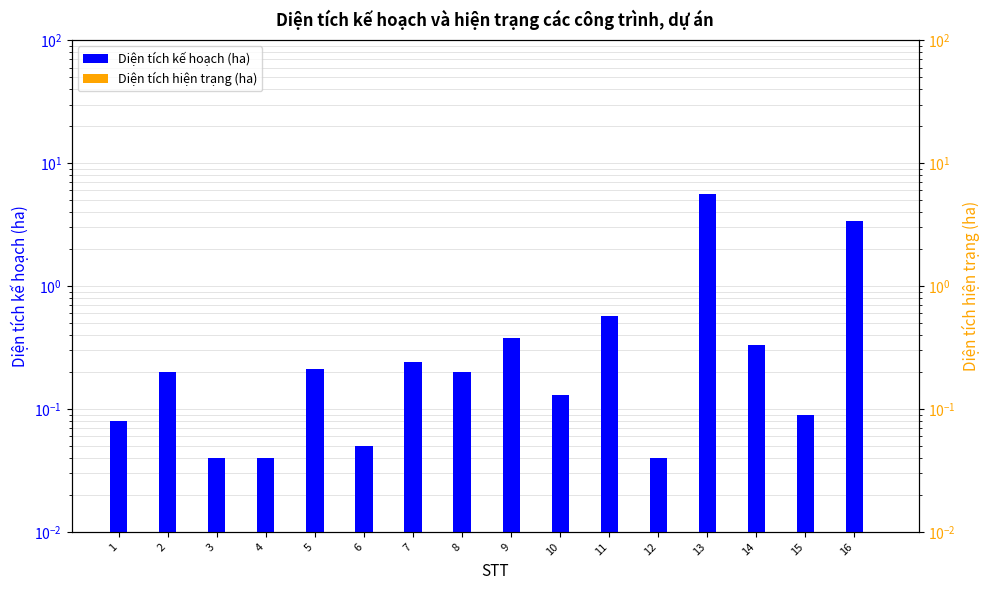

Rank the categories by Diện tích hiện trạng (ha) value from lowest to highest.

1, 2, 3, 4, 5, 6, 7, 8, 9, 10, 11, 12, 13, 14, 15, 16